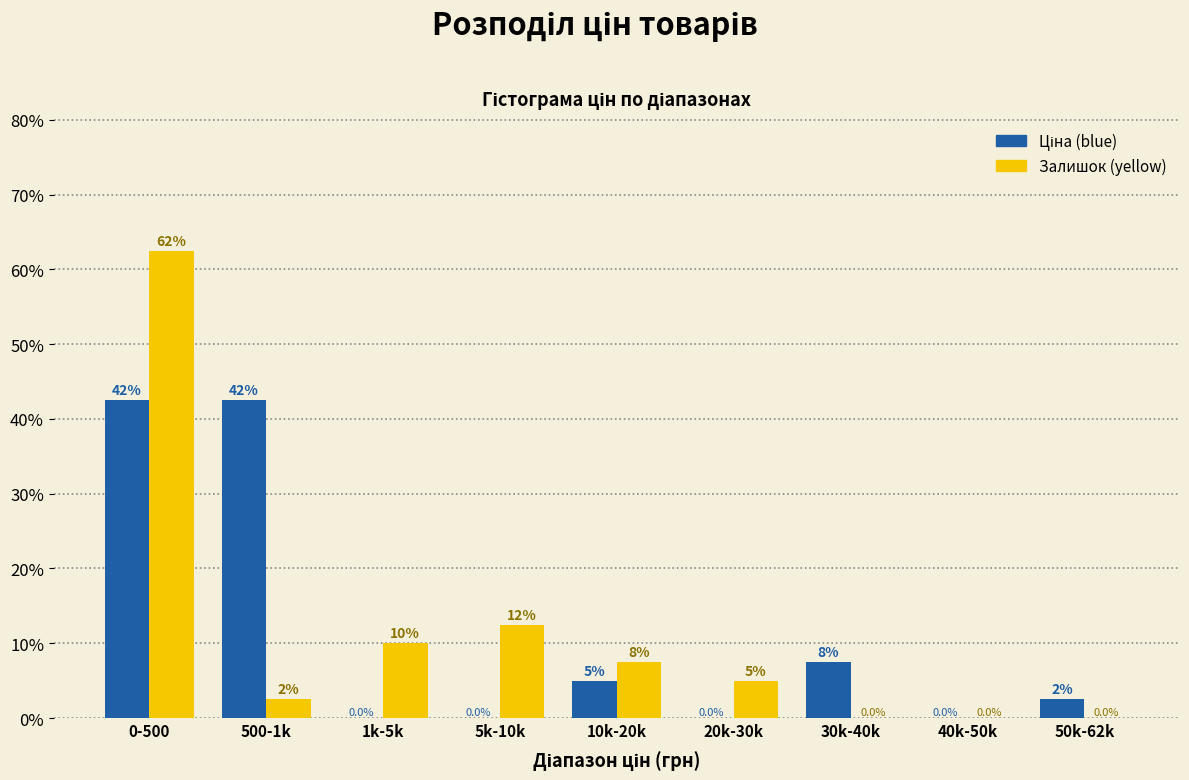

At which category is the sum across all series the highest?

0-500